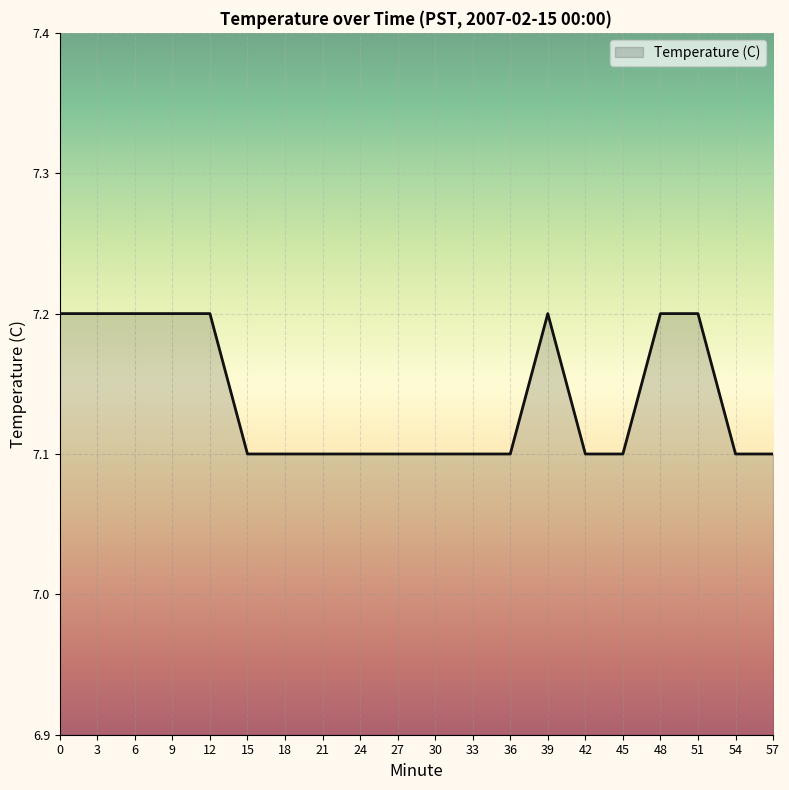

Between 36 and 39, which is larger?

39